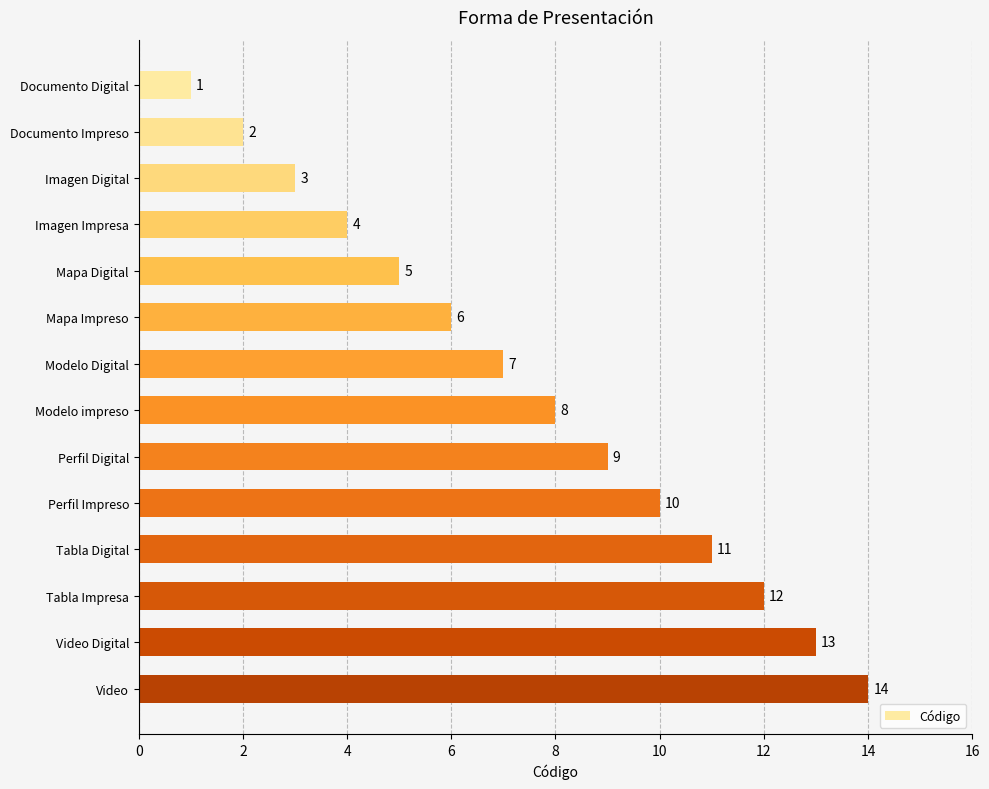

What is the change in value from Perfil Digital to Imagen Impresa?

-5